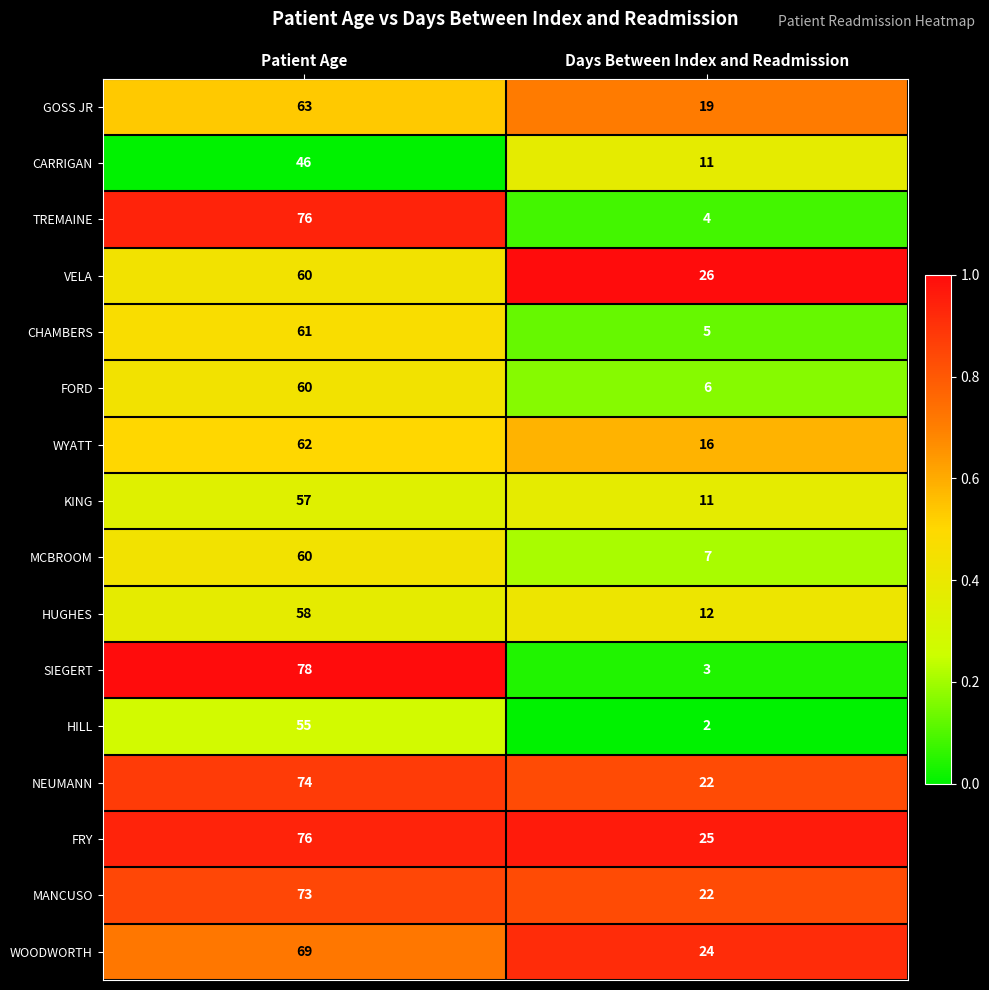

True or false: VELA has a value of 60 at Patient Age.

True